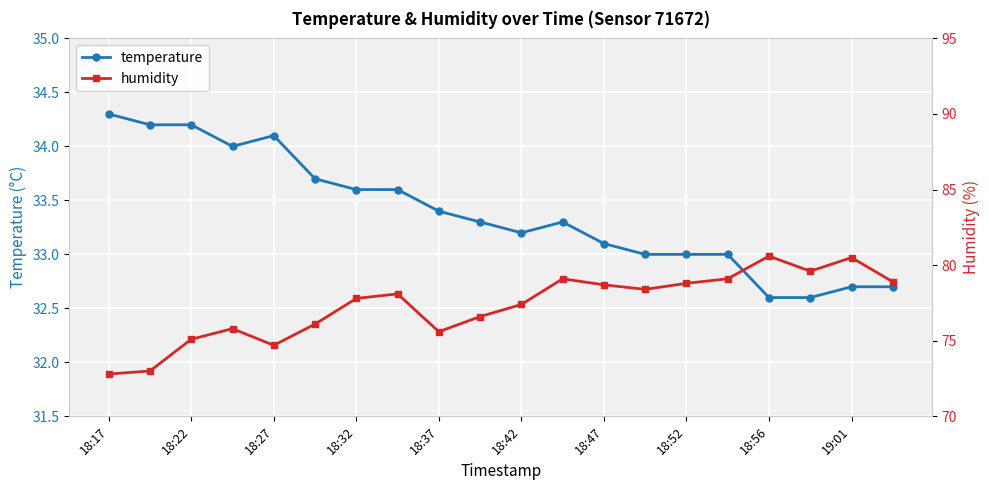

Is it true that temperature equals 34.1 at 18:27?

True